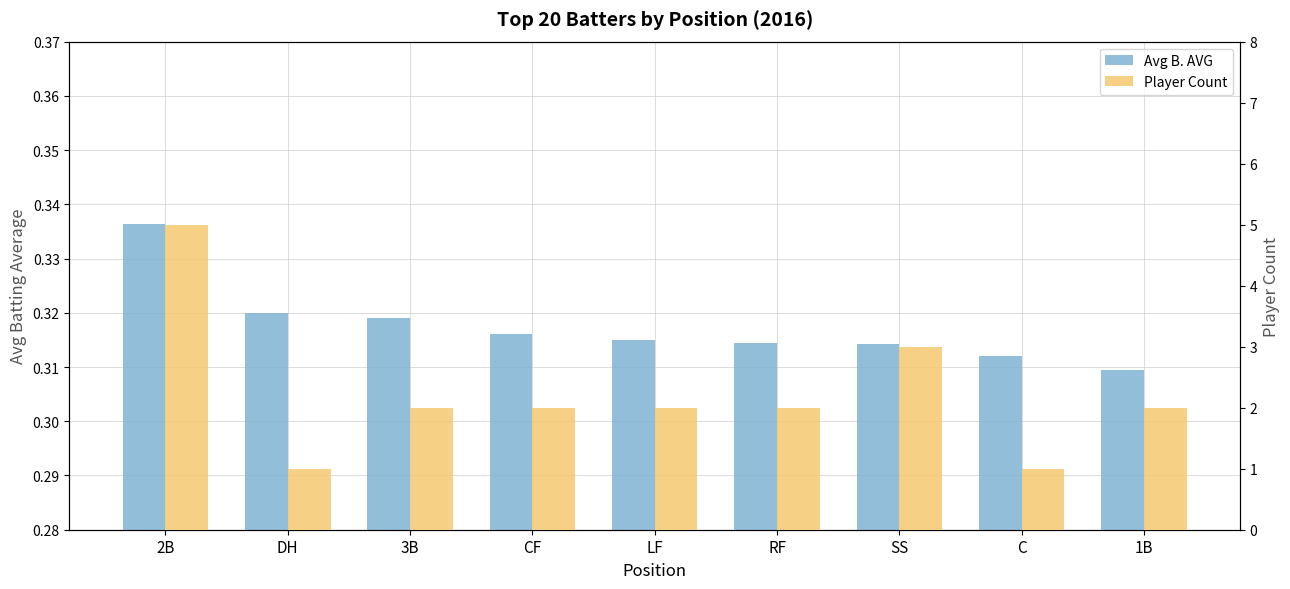

At how many categories does at least one series exceed 0?

9